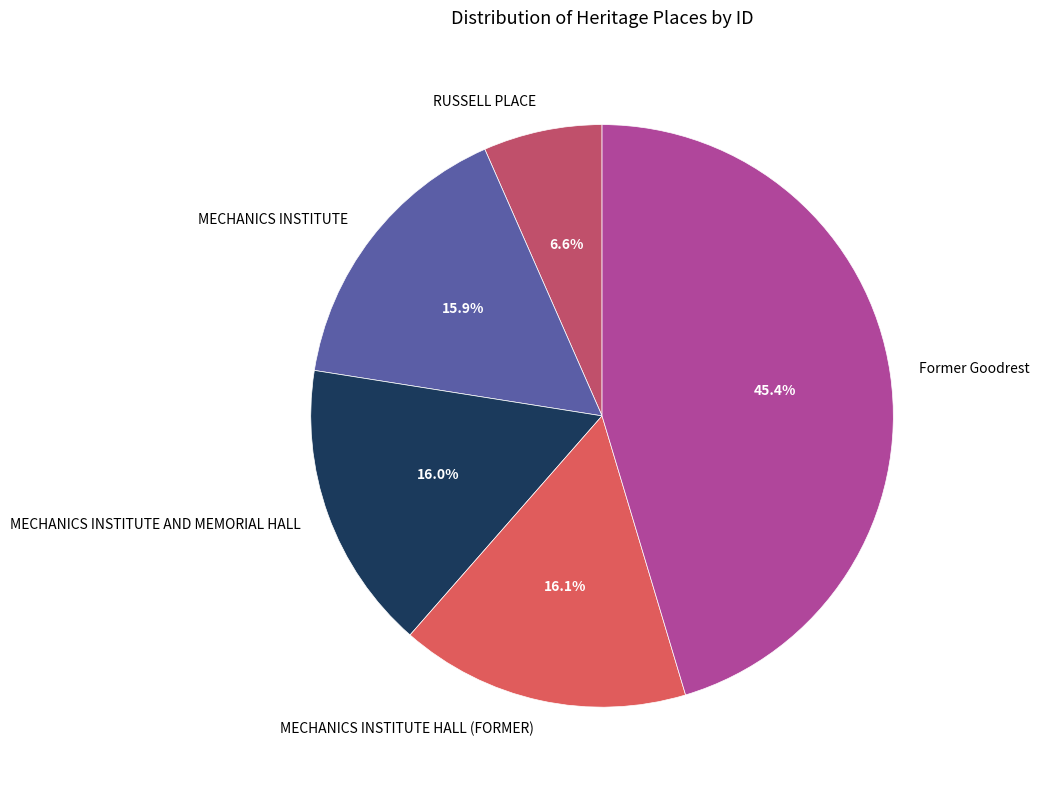

Approximately how many times larger is the value at RUSSELL PLACE compared to MECHANICS INSTITUTE?

0.4